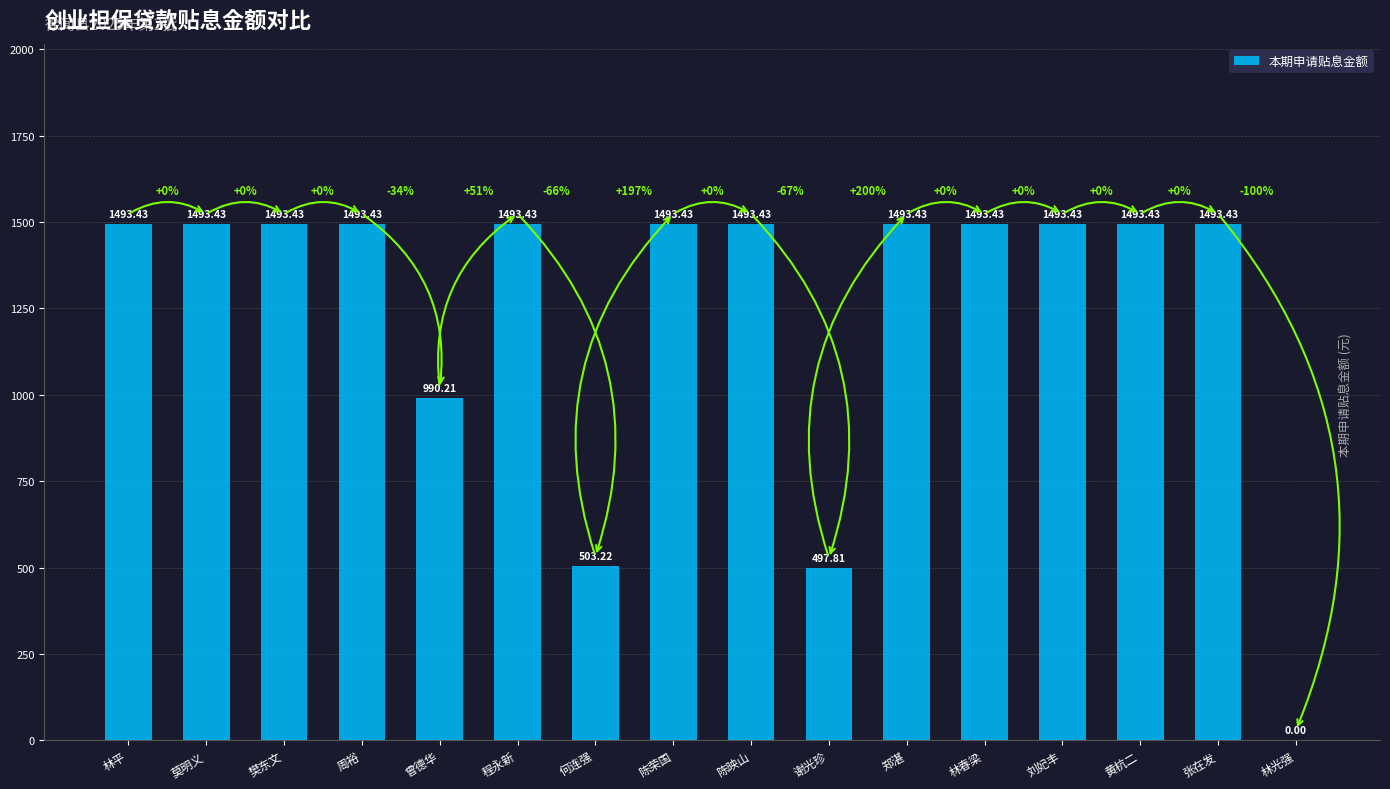

Read the value at 黄杭二.

1493.4